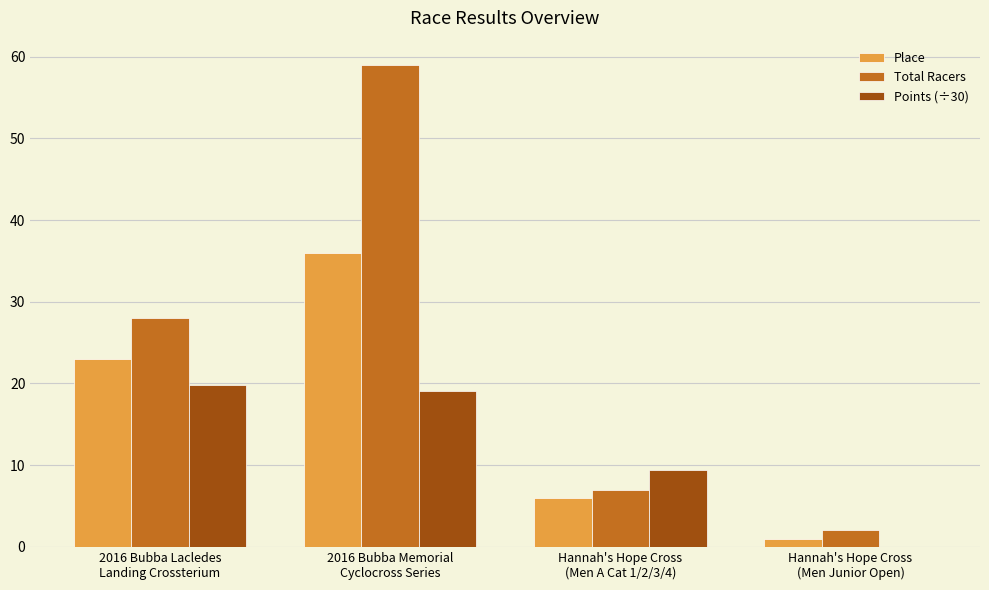

What is the sum of all Total Racers values?

96.0